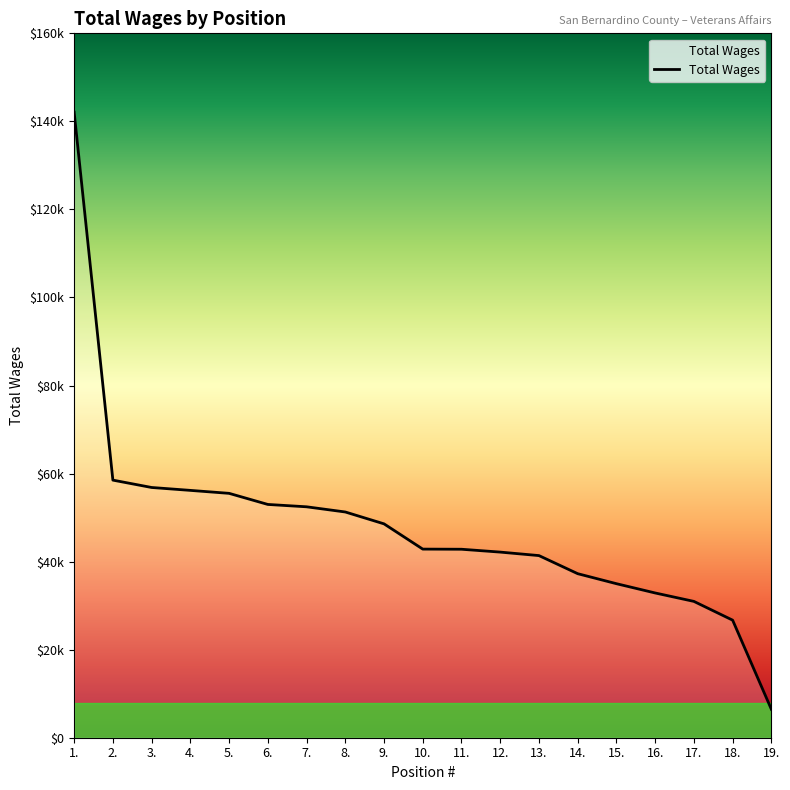

Between 3. and 5., which is larger?

3.